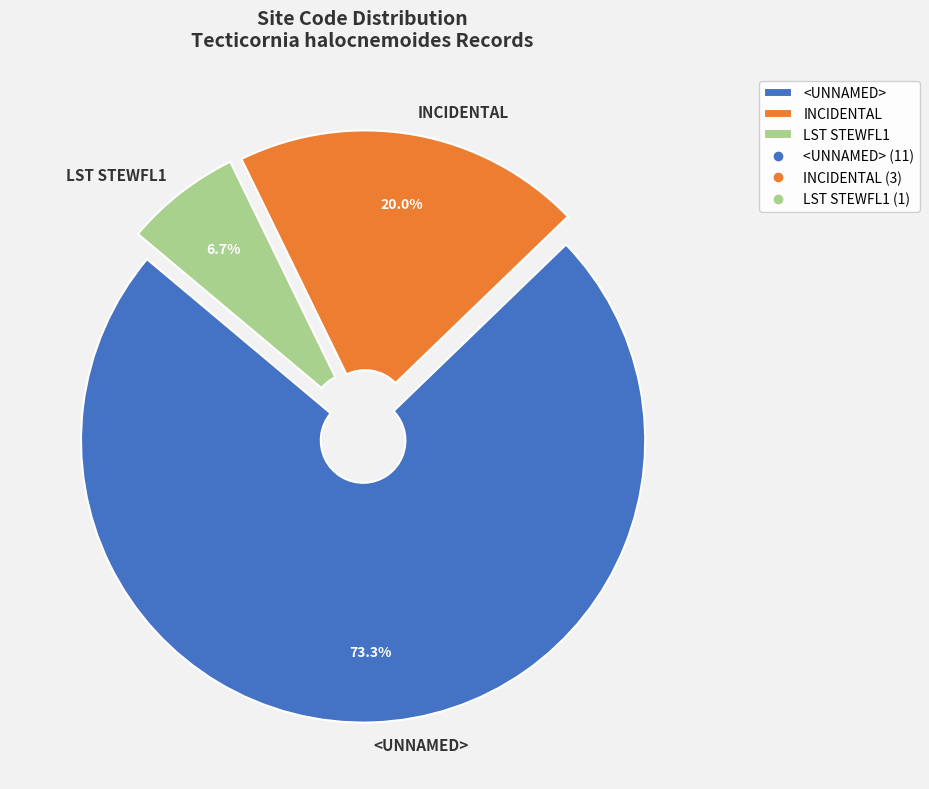

How many segments does this pie chart have?

3